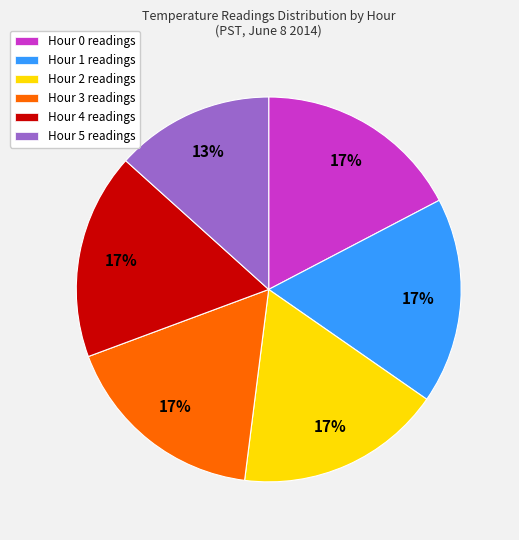

To the nearest percent, what is the difference between the largest and smallest slice percentages?

4%